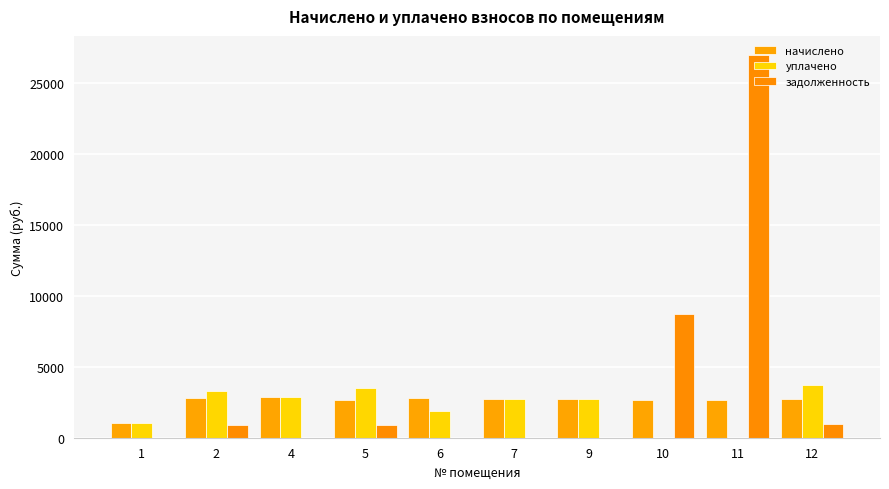

What is the sum of the начислено values at 7 and 2?

5467.8